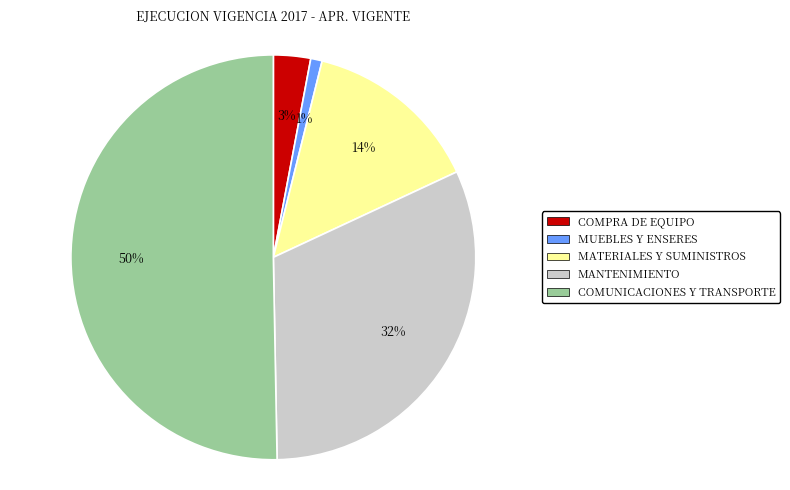

What is the ratio of the value at MATERIALES Y SUMINISTROS to the value at MANTENIMIENTO?

0.4